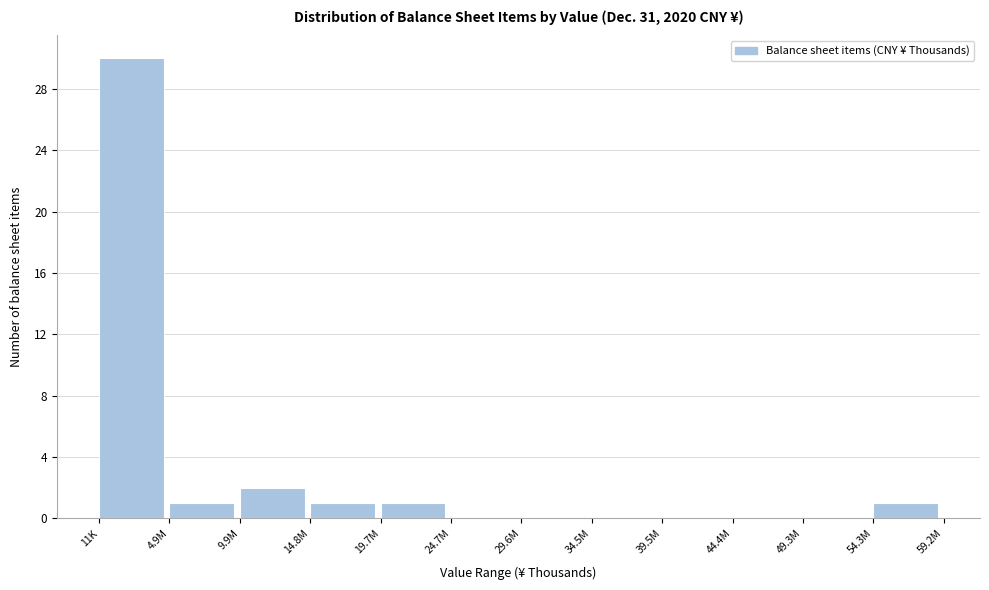

Reading right to left, transcribe all the data shown in this chart.

54.3M=1	49.3M=0	44.4M=0	39.5M=0	34.5M=0	29.6M=0	24.7M=0	19.7M=1	14.8M=1	9.9M=2	4.9M=1	11K=30